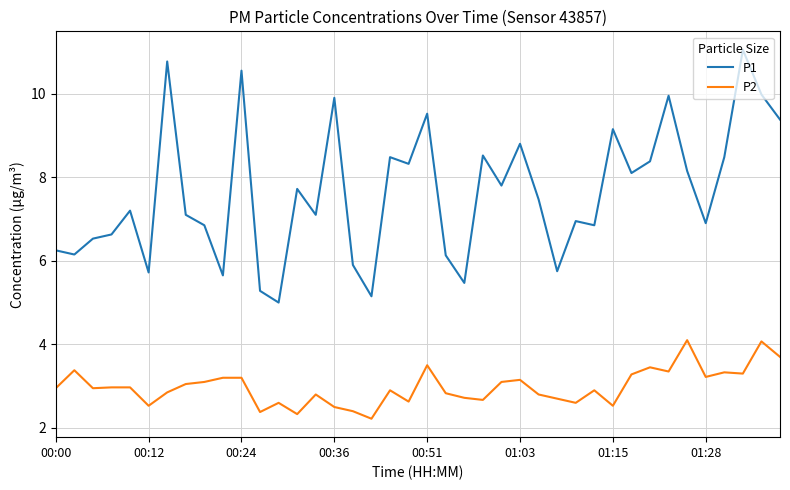

Which series has the largest range (max minus min)?

P1